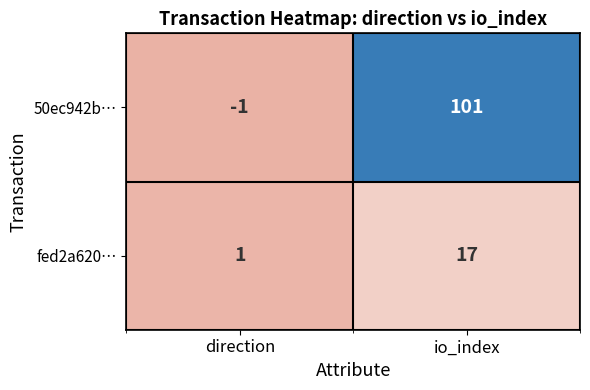

Between direction and io_index, which series saw the biggest shift?

50ec942b…